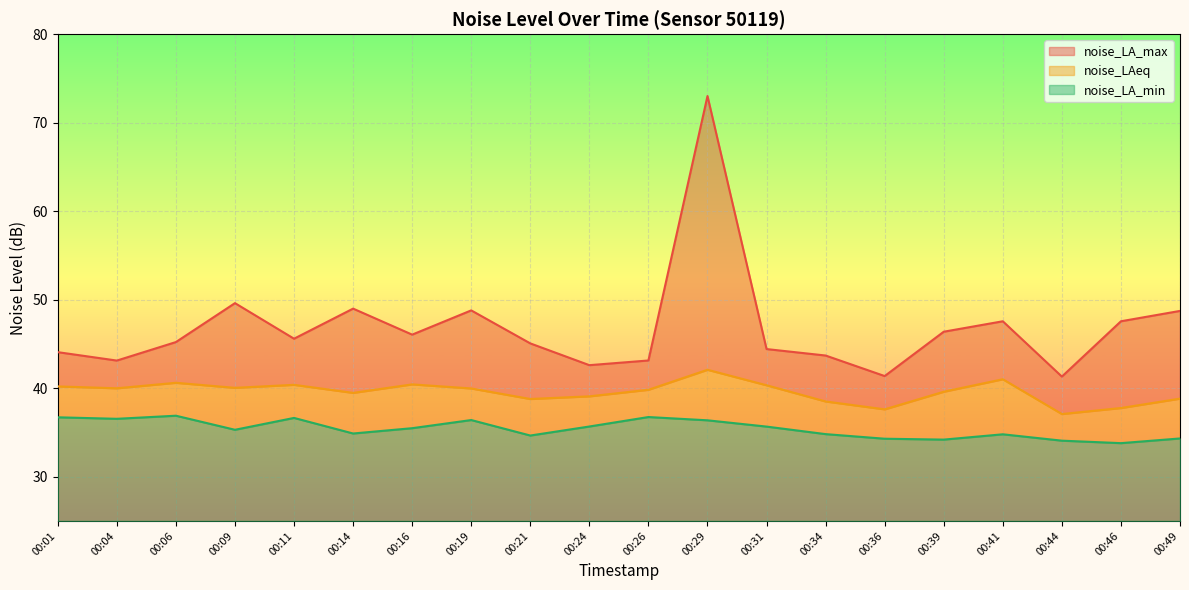

Reading right to left, extract all data points from this chart.

noise_LA_max: 00:49=48.7	00:46=47.6	00:44=41.3	00:41=47.6	00:39=46.4	00:36=41.4	00:34=43.7	00:31=44.4	00:29=73.0	00:26=43.1	00:24=42.6	00:21=45.1	00:19=48.8	00:16=46.0	00:14=49.0	00:11=45.6	00:09=49.6	00:06=45.2	00:04=43.1	00:01=44.1
noise_LAeq: 00:49=38.8	00:46=37.8	00:44=37.1	00:41=41.0	00:39=39.6	00:36=37.6	00:34=38.5	00:31=40.3	00:29=42.1	00:26=39.8	00:24=39.1	00:21=38.8	00:19=40.0	00:16=40.4	00:14=39.5	00:11=40.4	00:09=40.0	00:06=40.6	00:04=40.0	00:01=40.2
noise_LA_min: 00:49=34.3	00:46=33.8	00:44=34.1	00:41=34.8	00:39=34.2	00:36=34.3	00:34=34.8	00:31=35.7	00:29=36.4	00:26=36.7	00:24=35.7	00:21=34.6	00:19=36.4	00:16=35.5	00:14=34.9	00:11=36.6	00:09=35.3	00:06=36.9	00:04=36.5	00:01=36.7